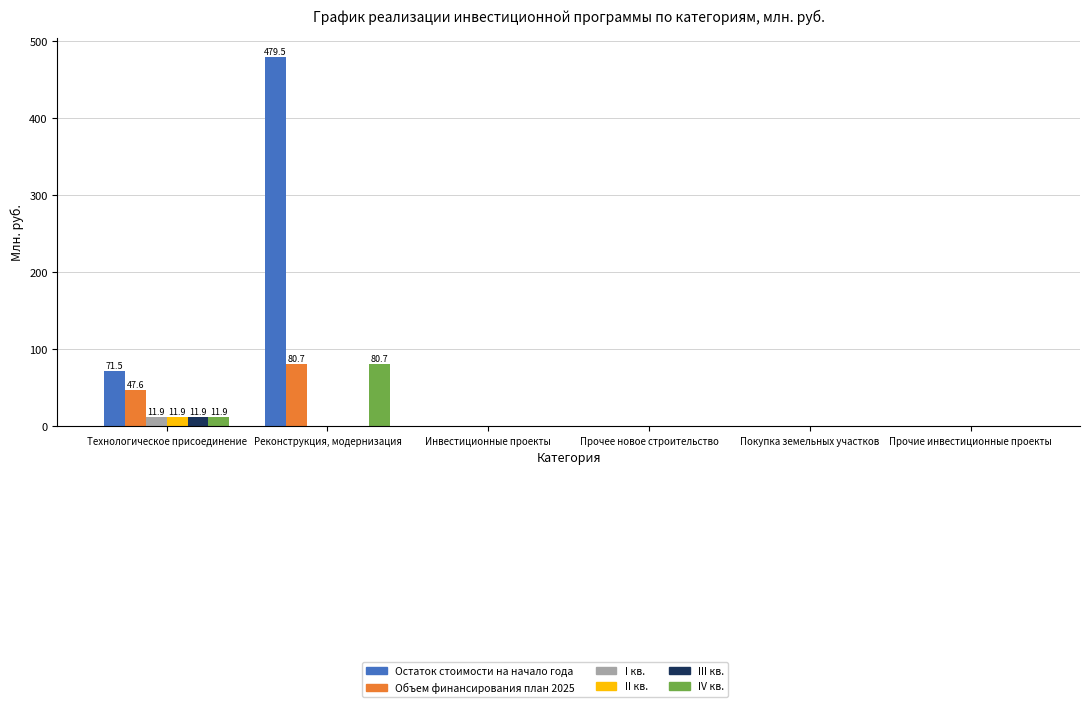

What are all the series names shown in the legend?

Остаток стоимости на начало года, Объем финансирования план 2025, I кв., II кв., III кв., IV кв.